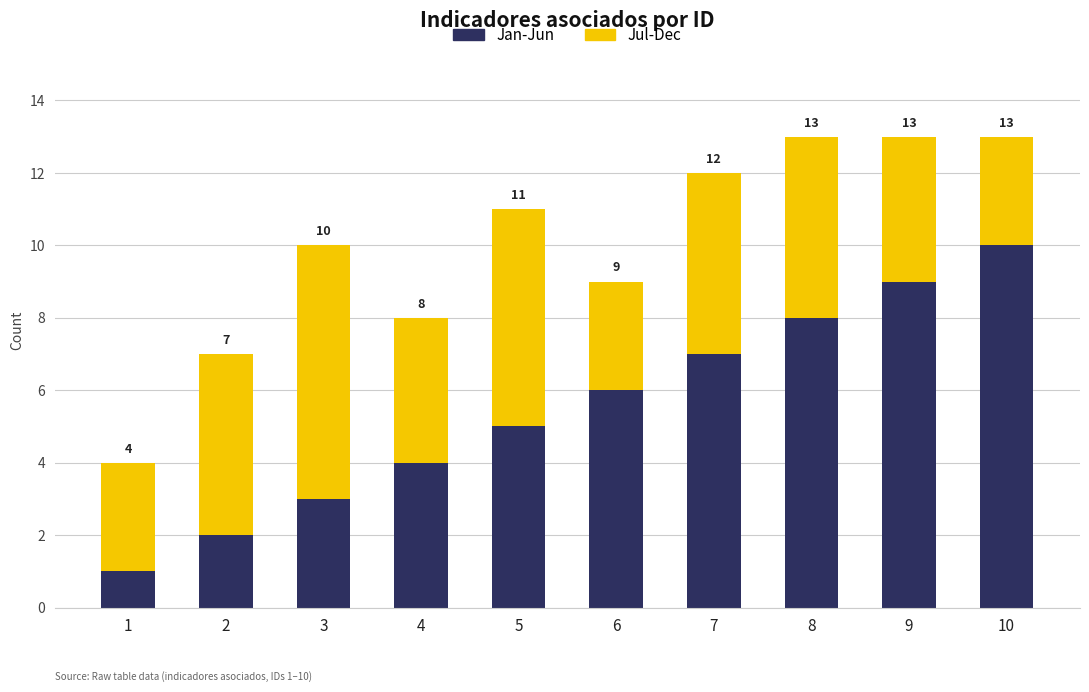

True or false: Jan-Jun has a value of 2 at 2.

True